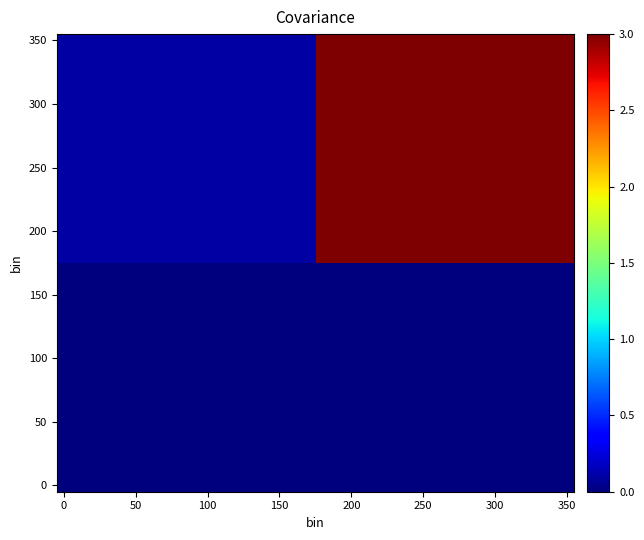

At how many categories does at least one series exceed 0?

36